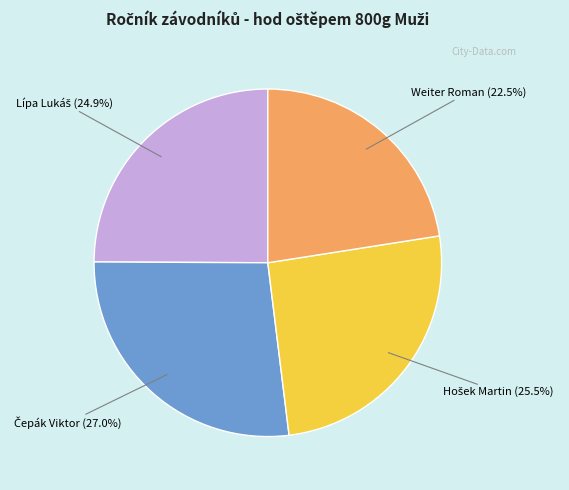

Which slice is the smallest?

Weiter Roman